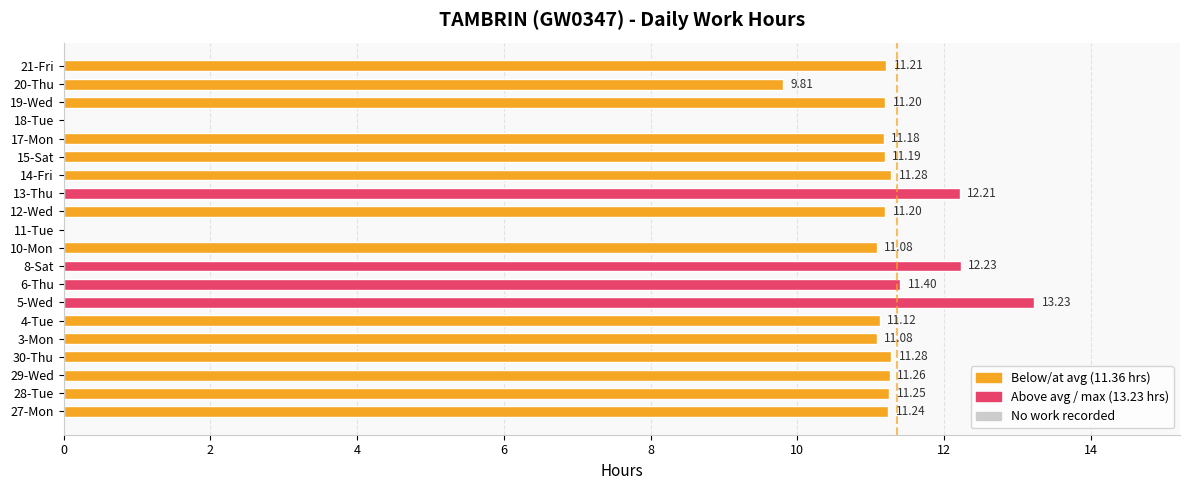

What is the ratio of the value at 14-Fri to the value at 27-Mon?

1.0